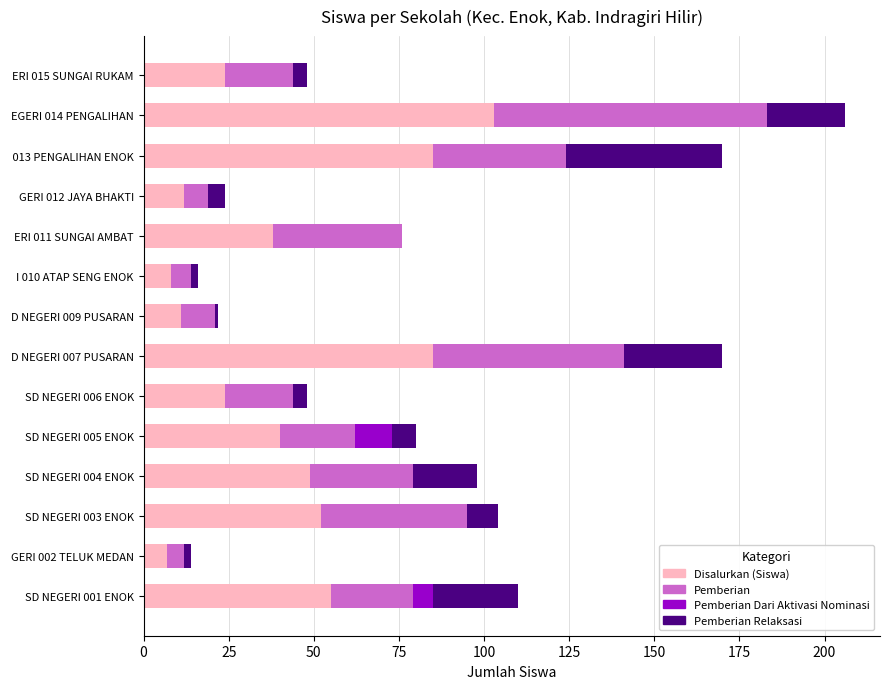

The Disalurkan (Siswa) series shows 8 at I 010 ATAP SENG ENOK. True or false?

True